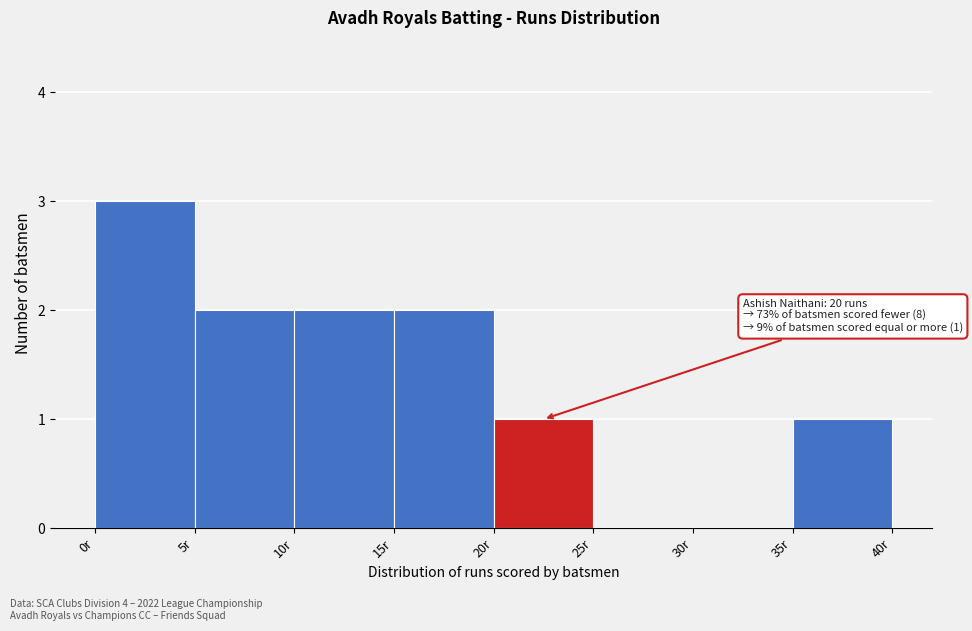

Over which range of the x-axis is the bar tallest?

0 to 5